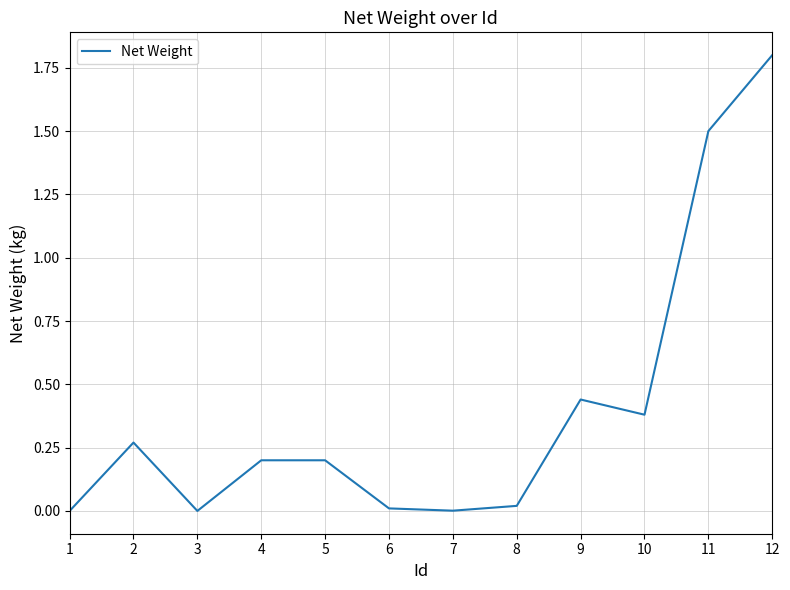

What is the difference between the values at 10 and 12?

1.4